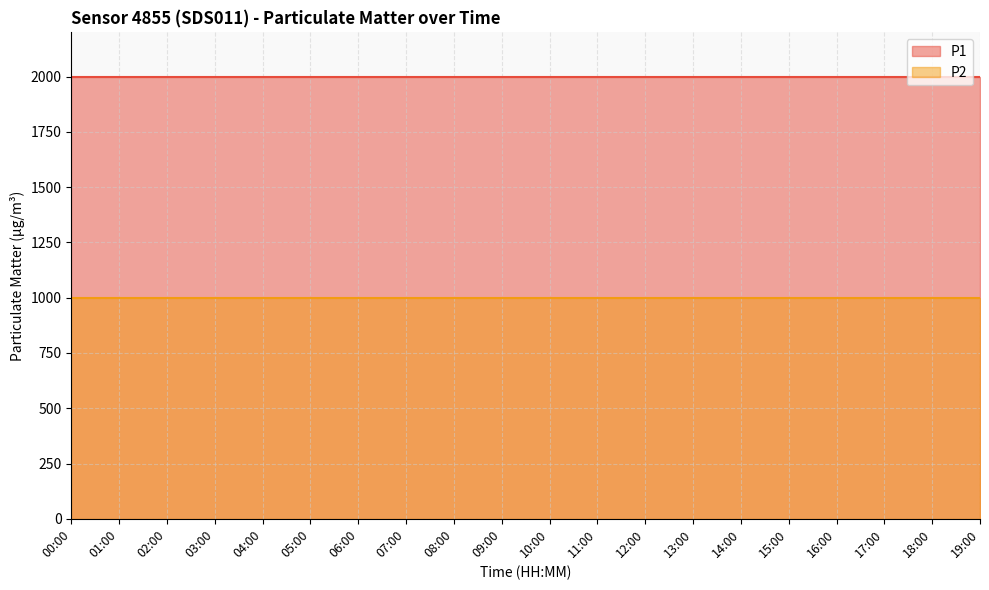

How many categories are shown in the chart?

20